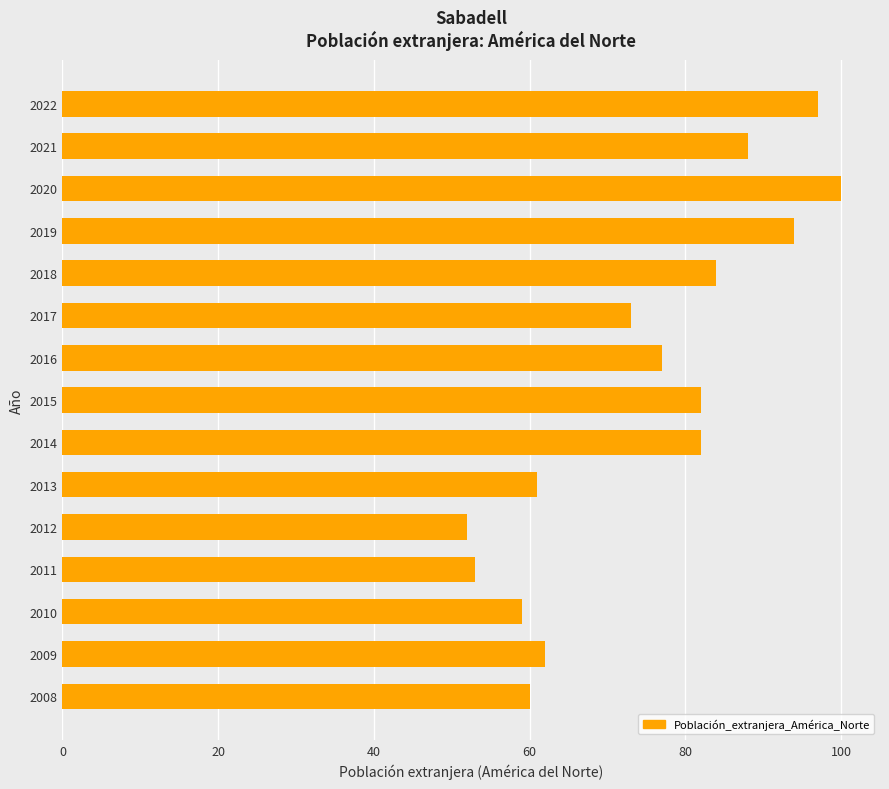

Does the chart contain any negative values?

No